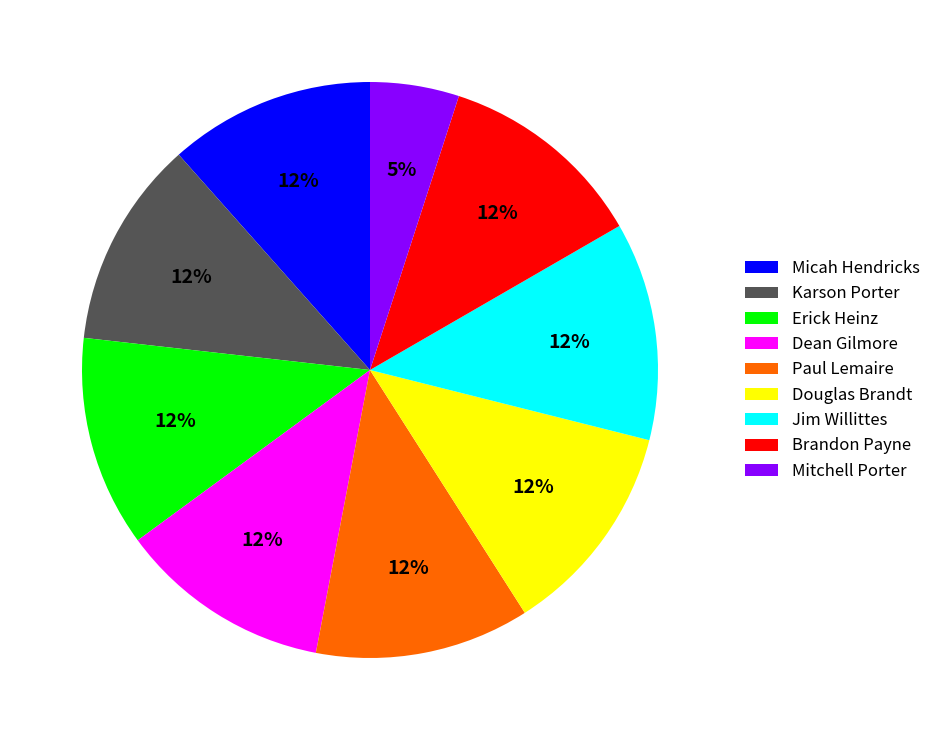

What is the ratio of the value at Jim Willittes to the value at Paul Lemaire?

1.0